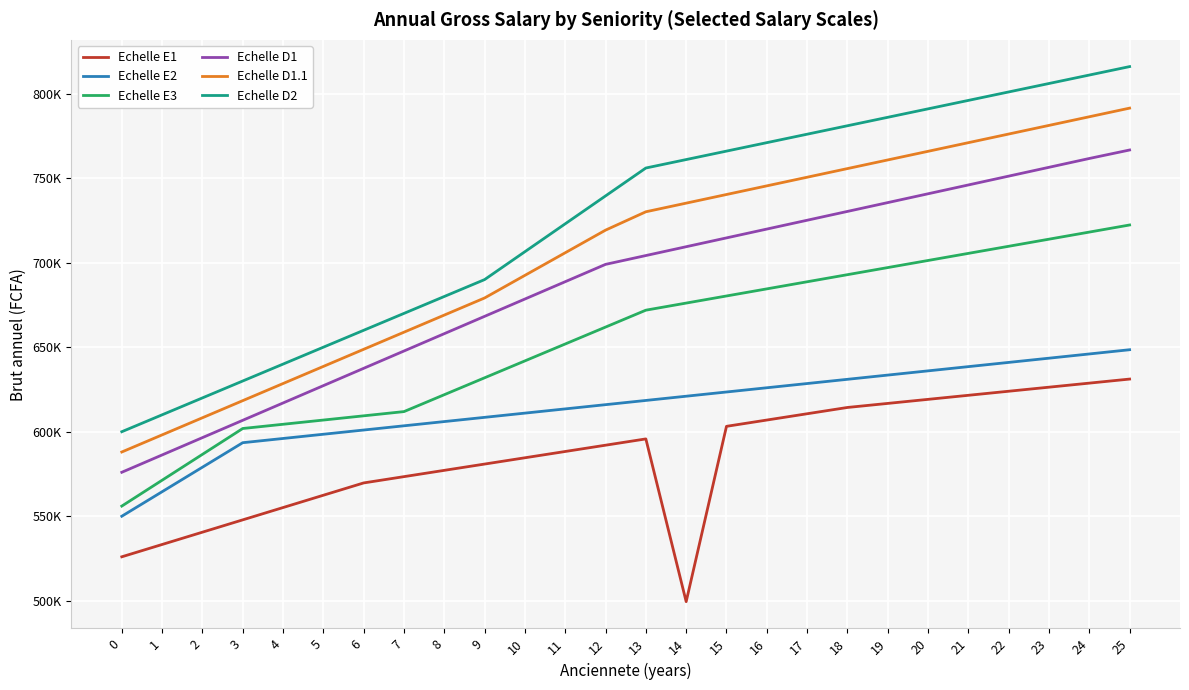

Which series has the widest spread of values?

Echelle D2